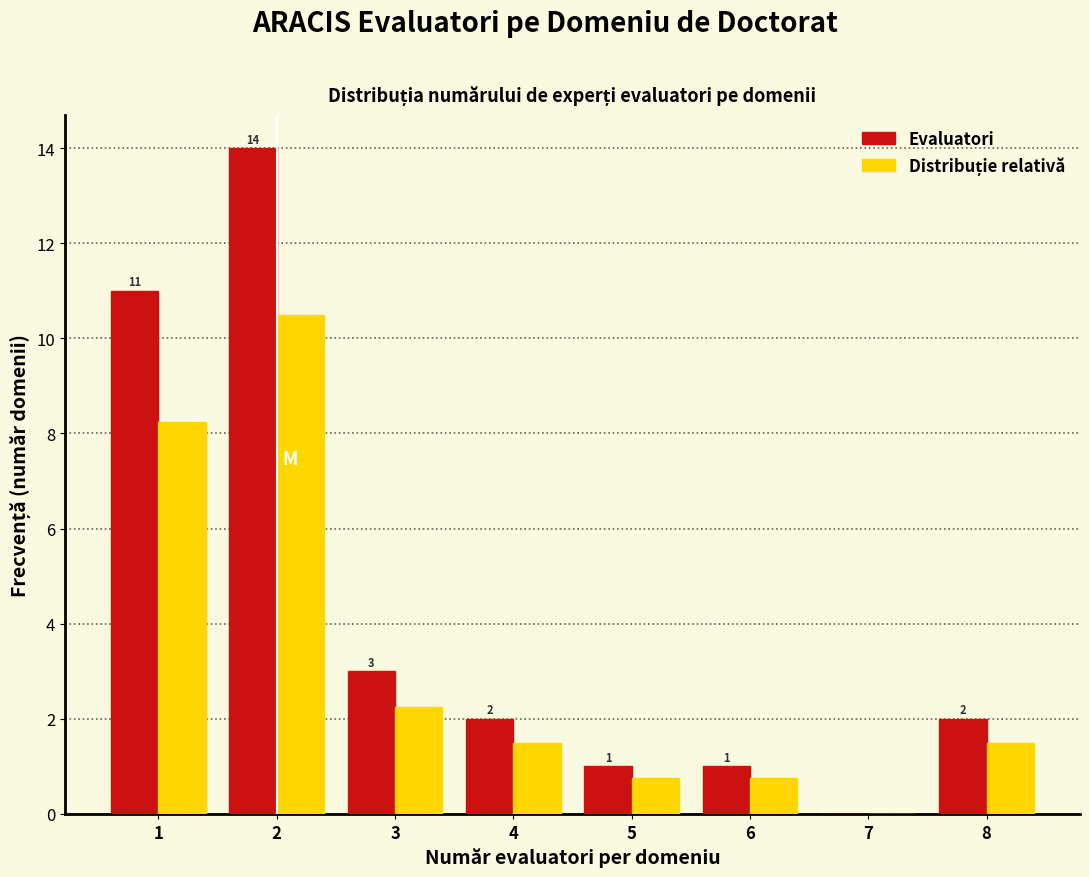

The value of Evaluatori at 3 is 3.0. True or false?

True